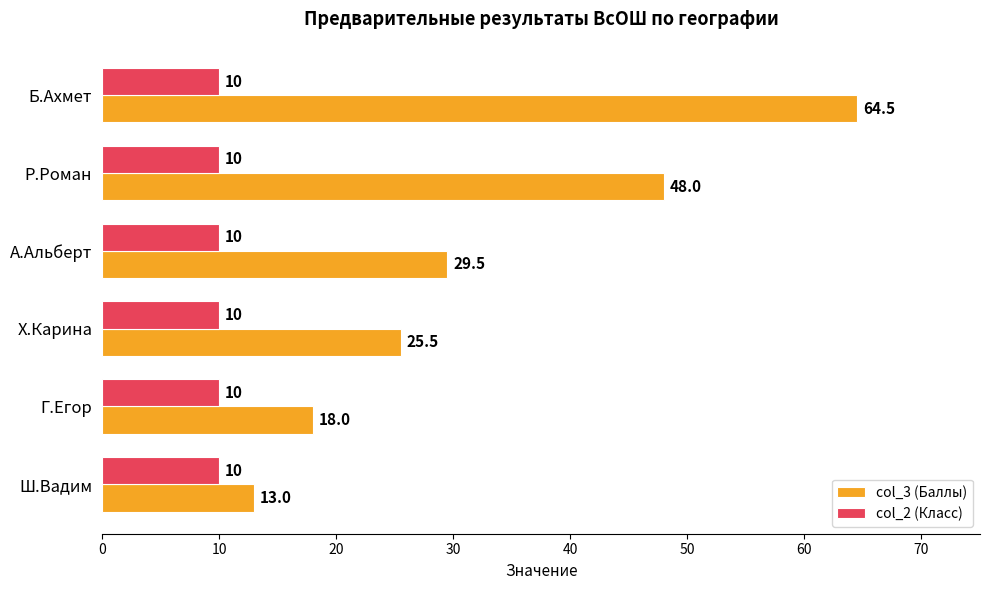

List the series in order of their peak value, highest first.

col_3 (Баллы), col_2 (Класс)